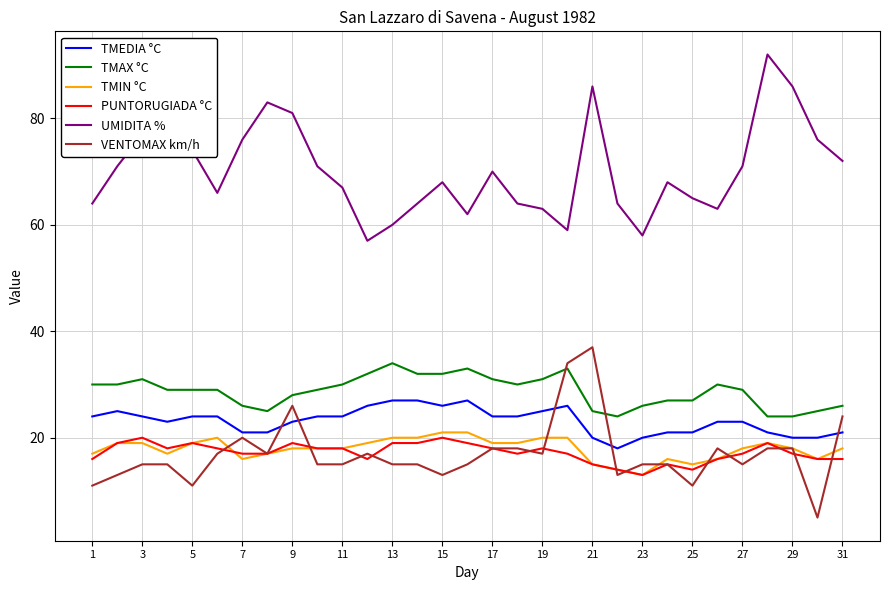

What is the smallest value displayed?

5